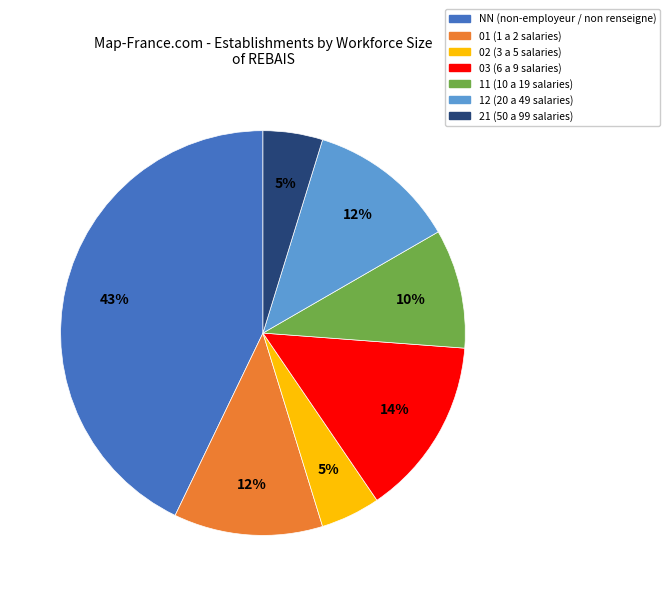

What is the largest slice in the pie chart?

NN